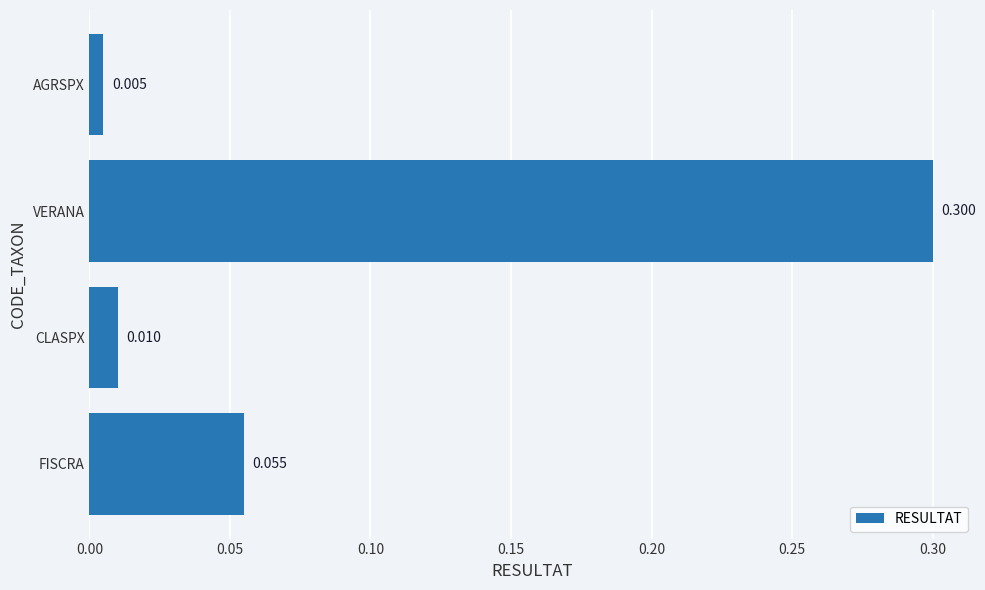

At which category does the chart reach its minimum across all series?

AGRSPX